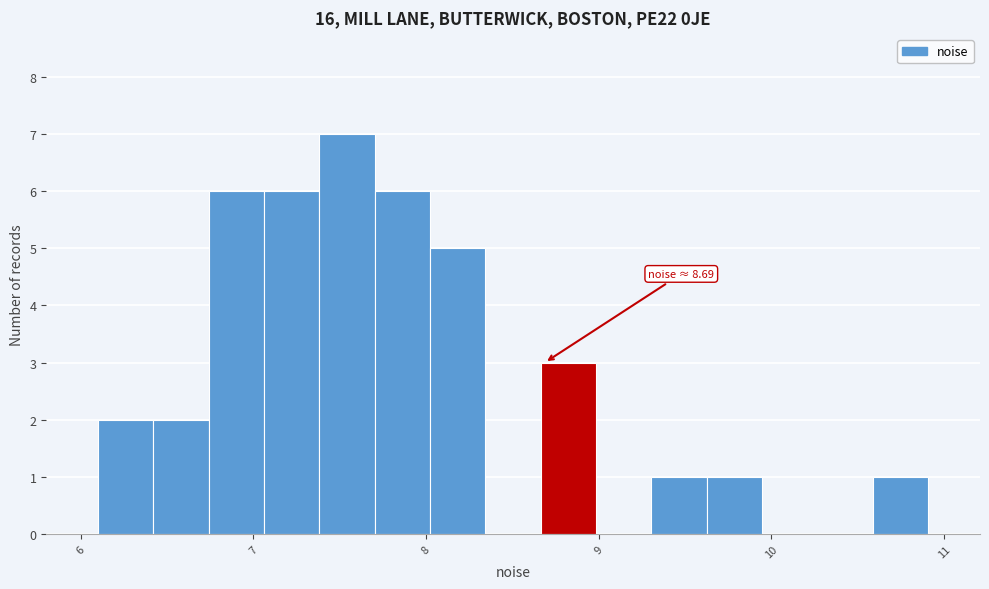

Around what value on the x-axis is the tallest bar? Give the approximate position of its centre, as read against the axis.

7.5